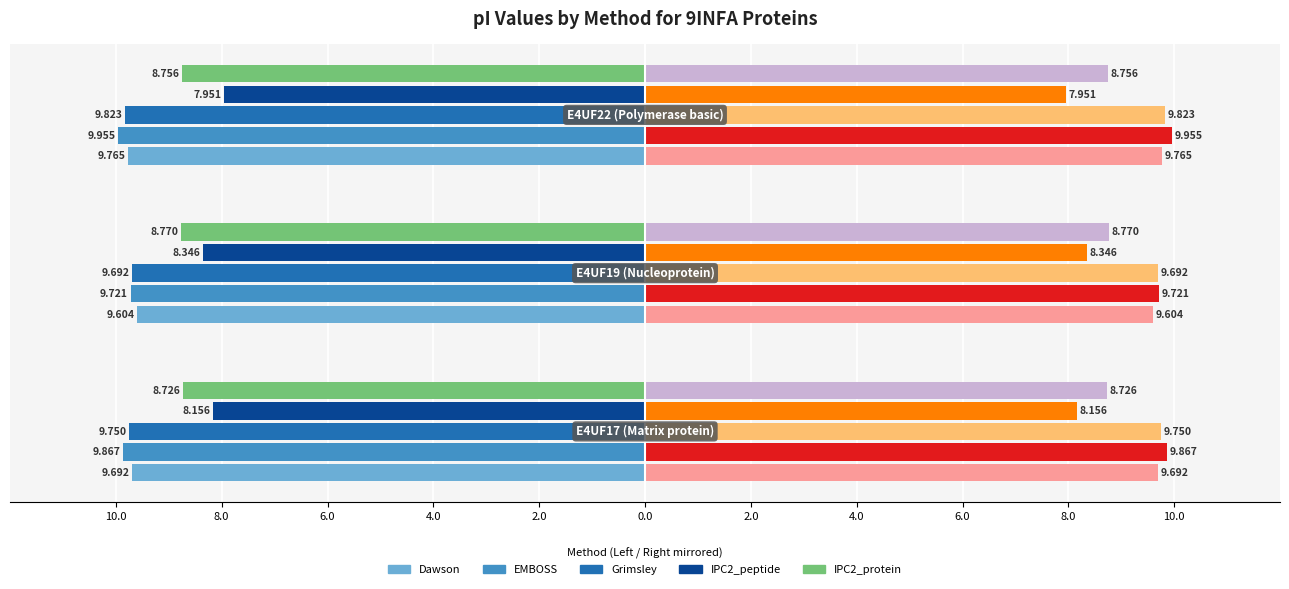

Reading right to left, what are all the values shown in this chart?

Dawson: -9.8	-9.6	-9.7
EMBOSS: -10.0	-9.7	-9.9
Grimsley: -9.8	-9.7	-9.8
IPC2_peptide: -8.0	-8.3	-8.2
IPC2_protein: -8.8	-8.8	-8.7